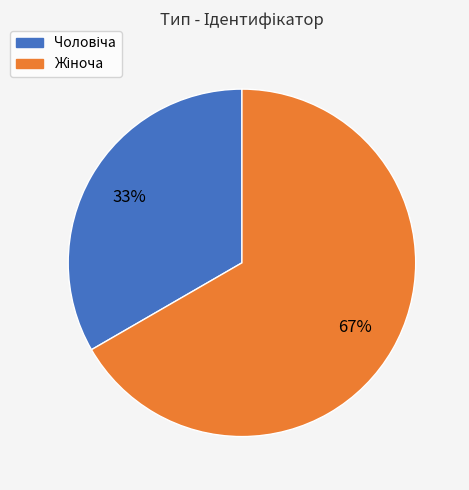

Is there any slice that represents more than half of the pie?

Yes